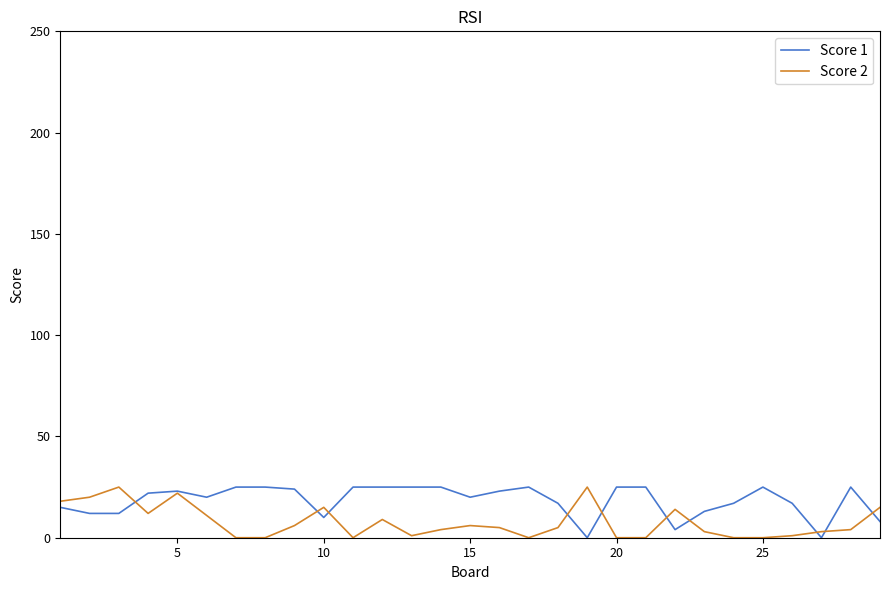

Which series has the largest total across all categories?

Score 1